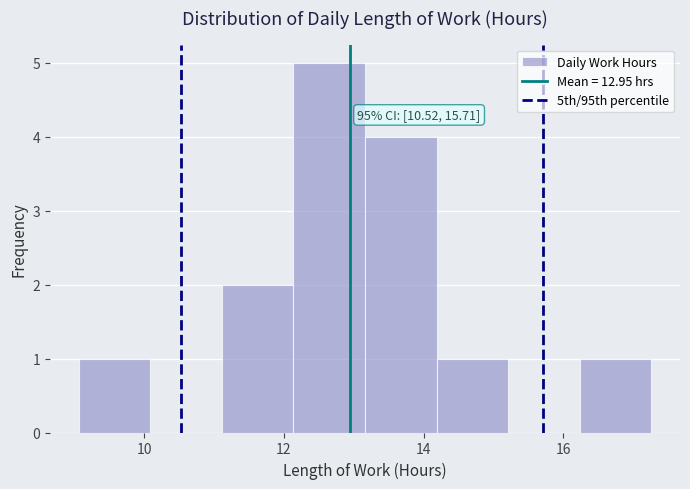

Which range on the x-axis has the tallest bar?

12.2 to 13.2